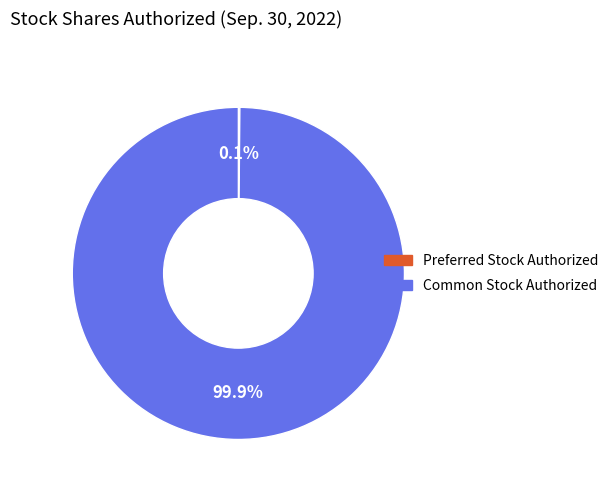

Is there a majority slice in this chart?

Yes